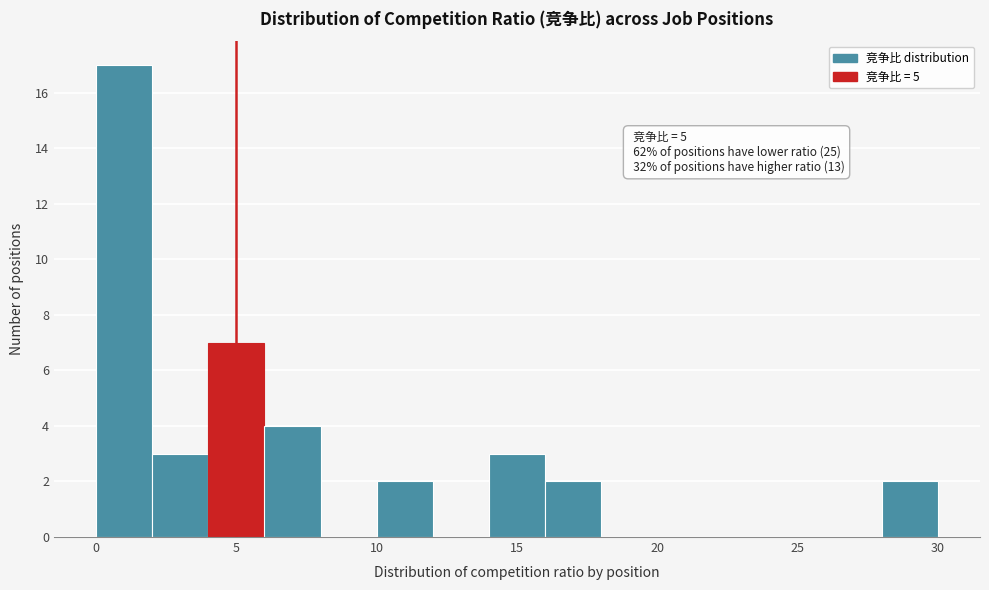

Which range on the x-axis has the tallest bar?

0 to 2